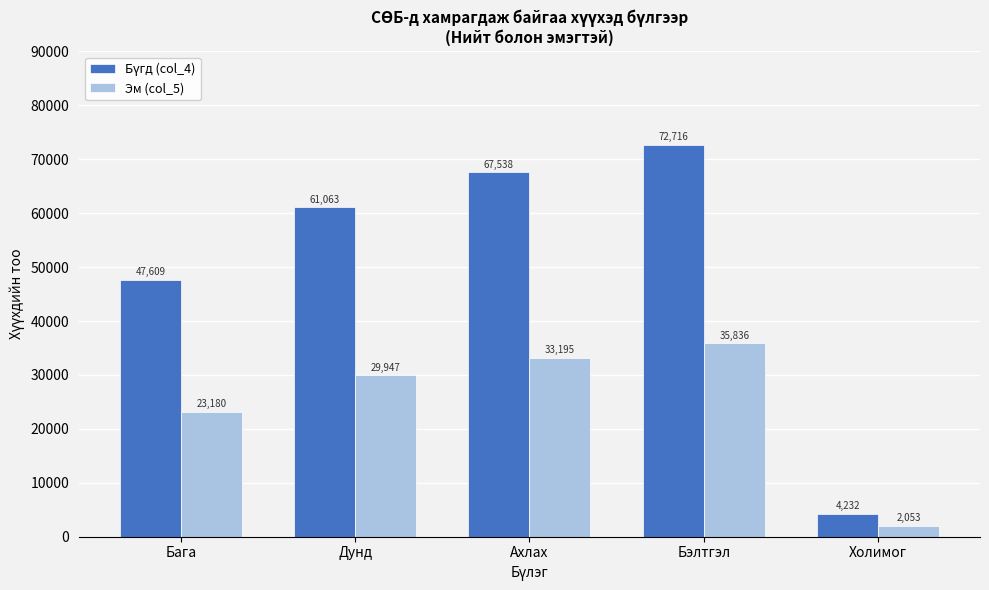

List the labels in order of Эм (col_5) value, largest first.

Бэлтгэл, Ахлах, Дунд, Бага, Холимог